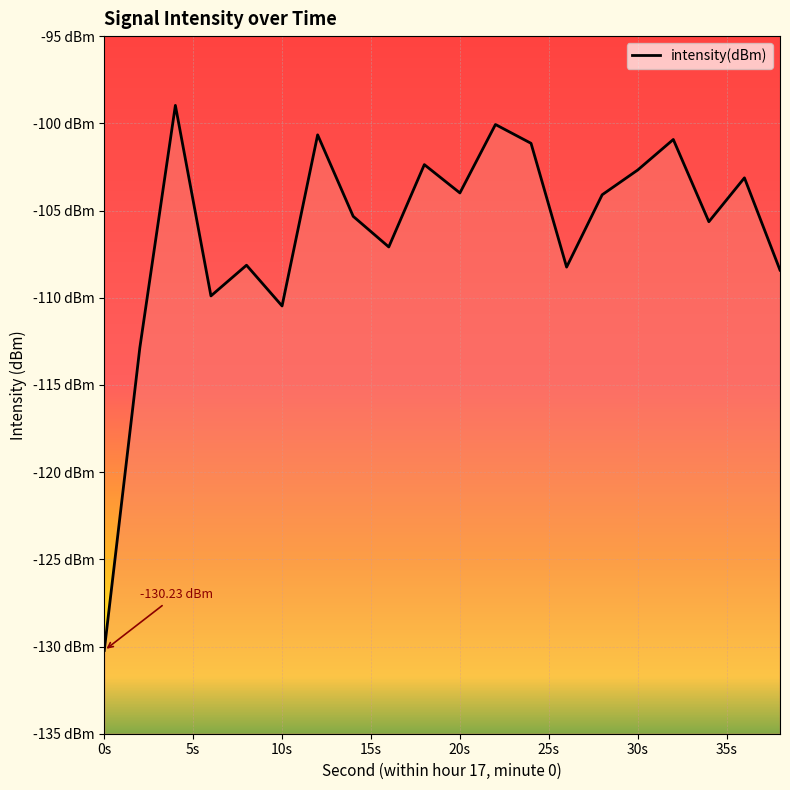

How many lines are shown in the chart?

1